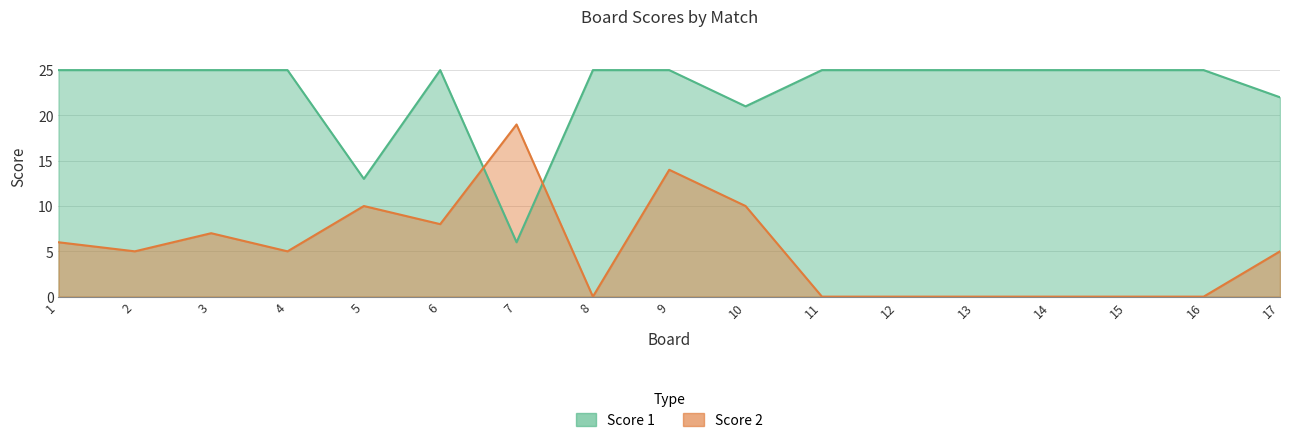

Is the value of Score 2 at 9 greater than the value of Score 1 at 8?

No